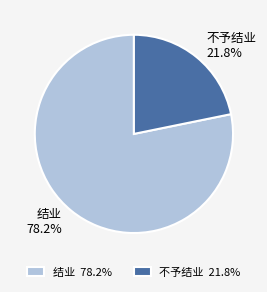

The 不予结业 slice represents 22% of the pie. True or false?

True